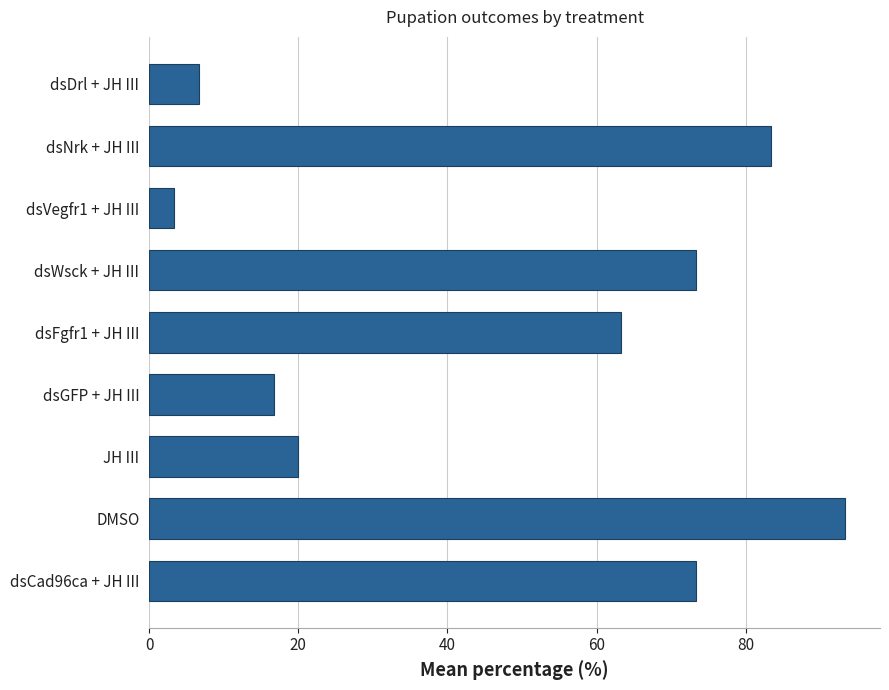

Between dsWsck + JH III and dsVegfr1 + JH III, which is larger?

dsWsck + JH III